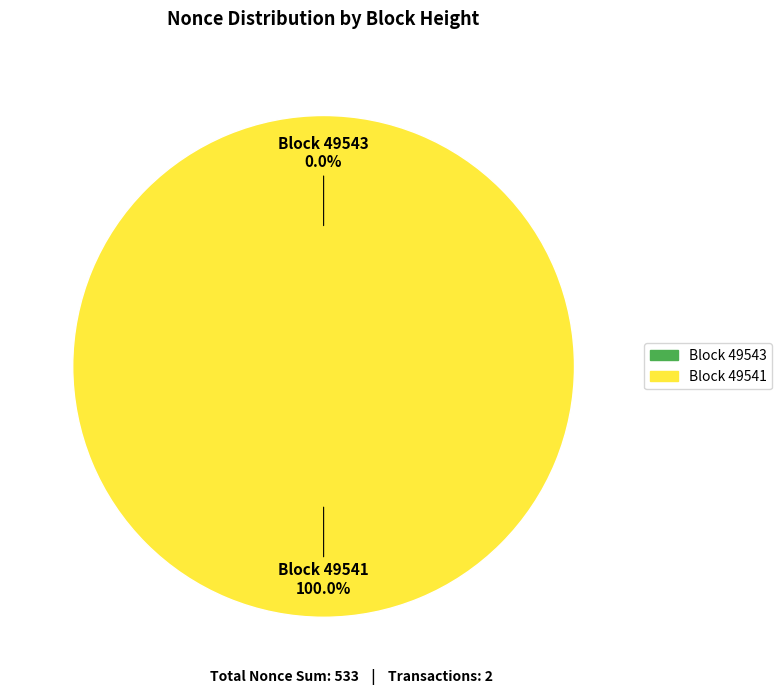

Does 49541 represent more than half of the total?

Yes